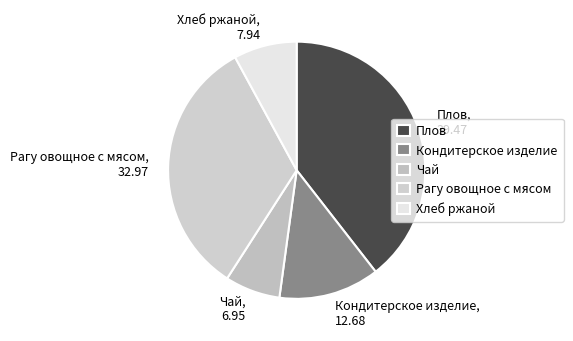

Which category has the biggest portion of the pie?

Плов